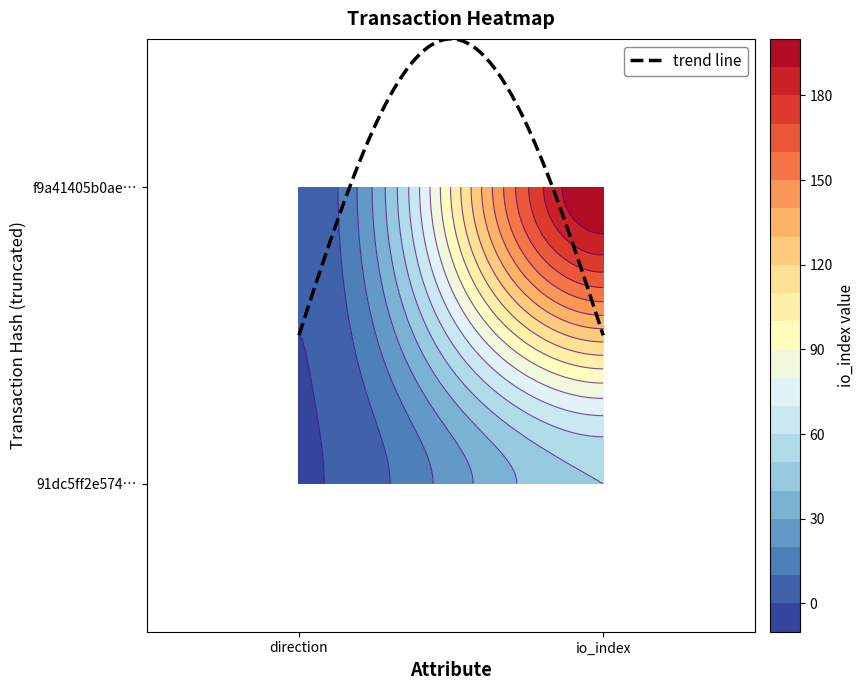

List the labels in order of f9a41405b0aecd2fa31a605b2c13ff0ef8927a8 value, smallest first.

0, 1